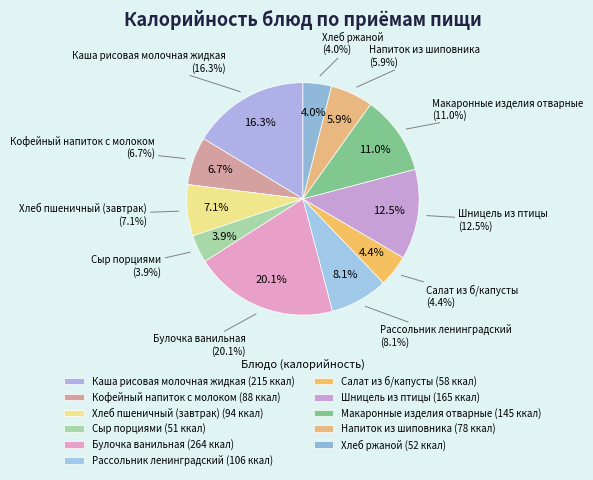

What percentage do Булочка ванильная and Сыр порциями together represent?

23.9%